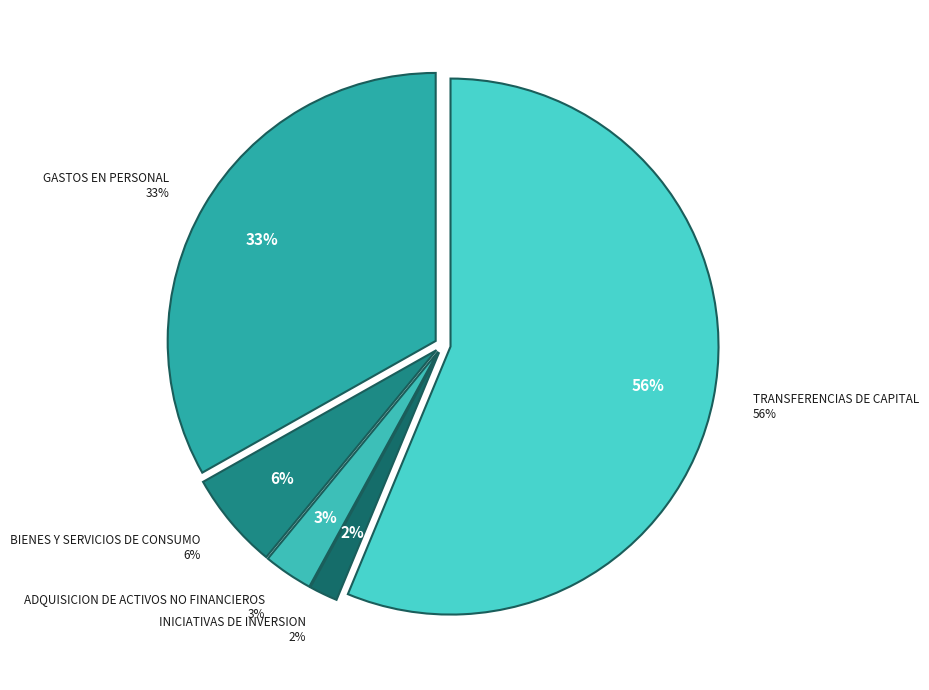

To the nearest percent, what percentage of the pie is BIENES Y SERVICIOS DE CONSUMO?

6%